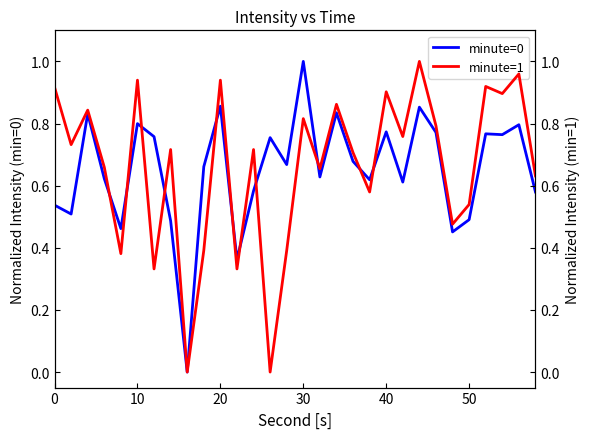

List the series in order of their overall mean, highest first.

minute=1, minute=0